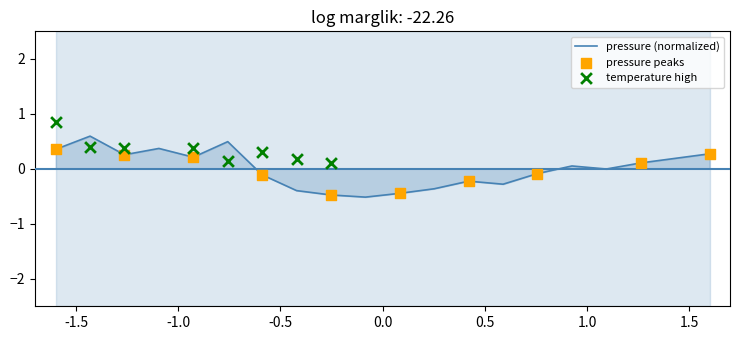

What is the maximum value for pressure (normalized)?

0.6